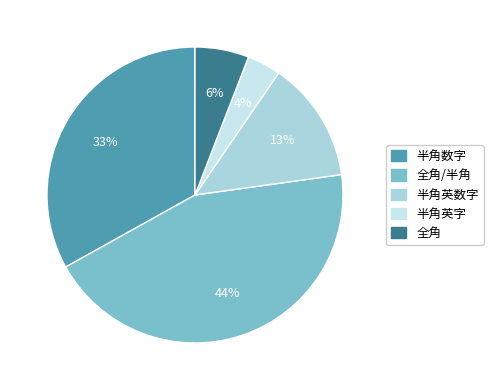

To the nearest percent, what is the difference between the largest and smallest slice percentages?

40%